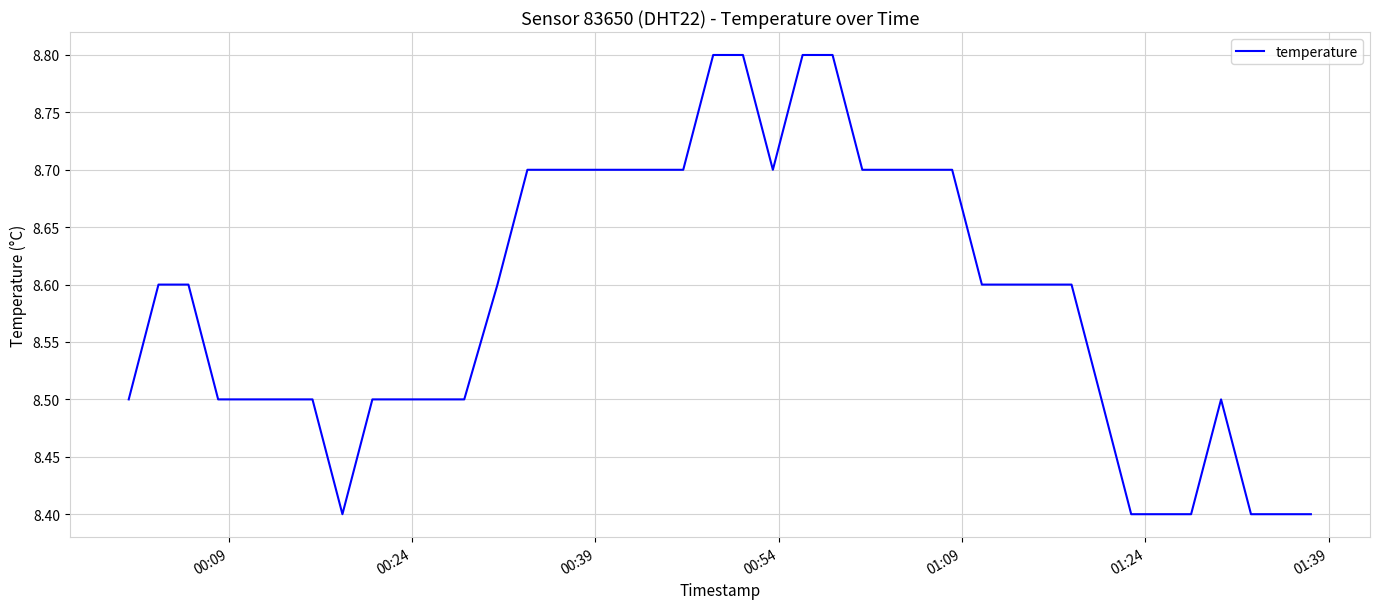

What is the difference between the maximum and minimum values?

0.4